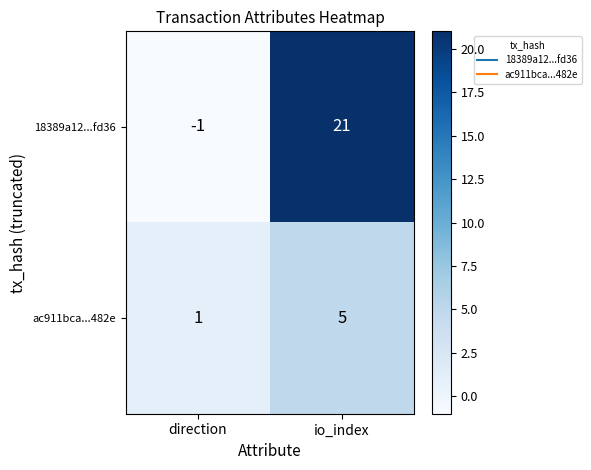

What is the spread (max minus min) of values at io_index?

16